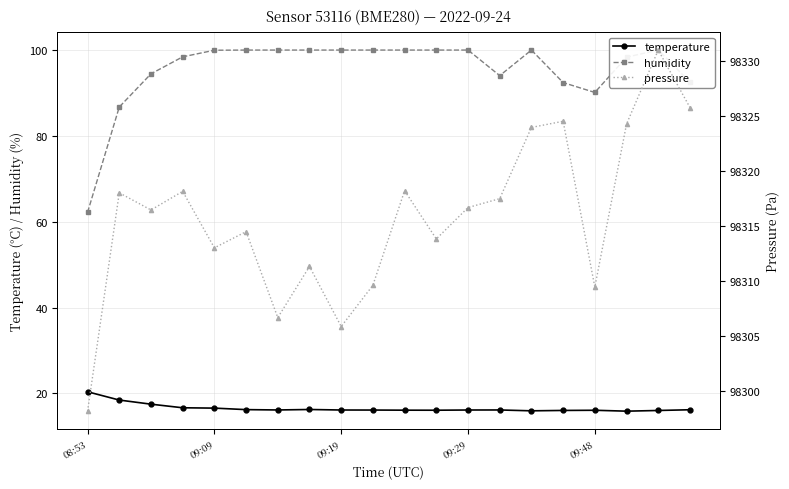

Which series has the largest total across all categories?

pressure